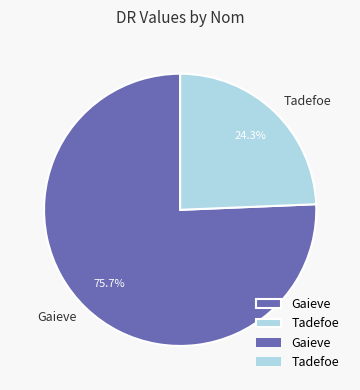

True or false: Gaieve accounts for 84% of the total.

False